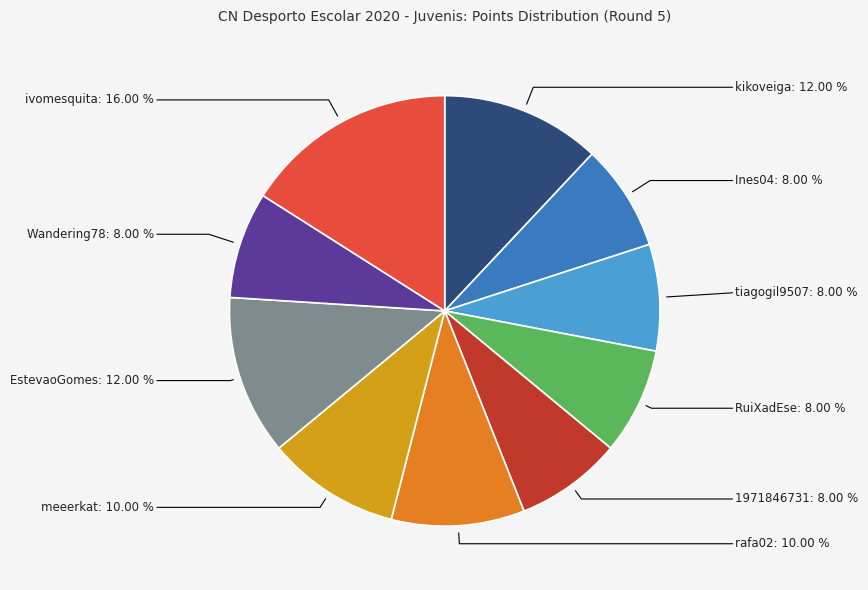

What percentage do rafa02 and ivomesquita together represent?

26.0%